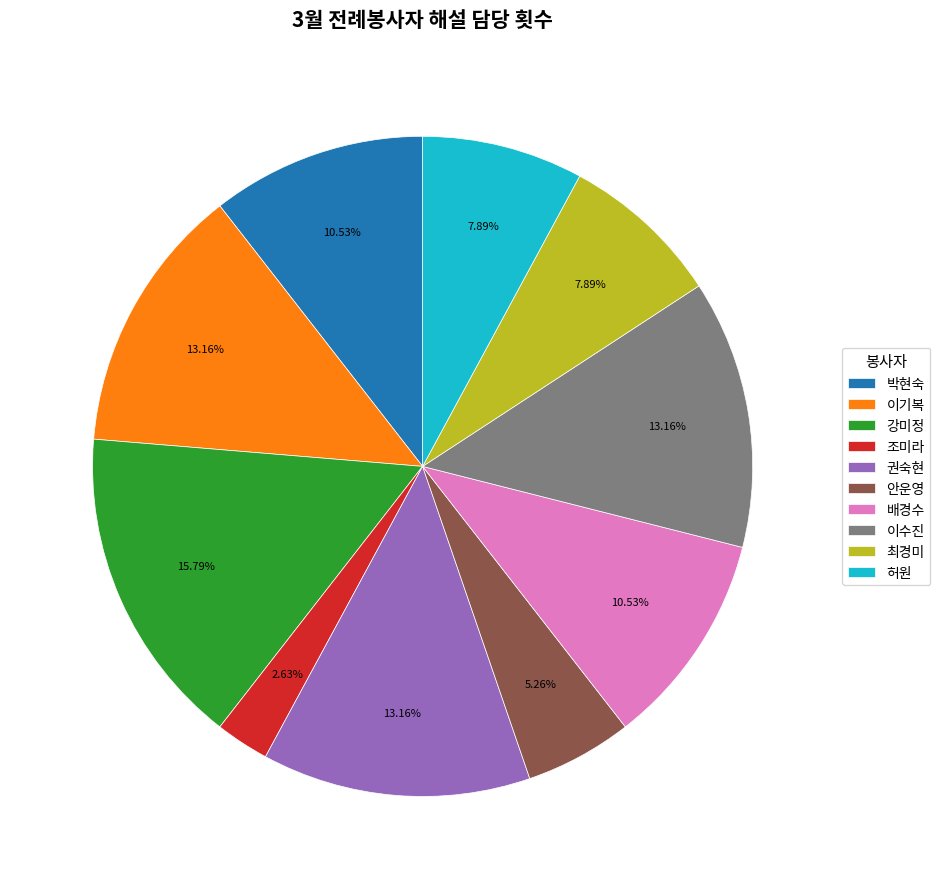

The 이기복 slice represents 26% of the pie. True or false?

False